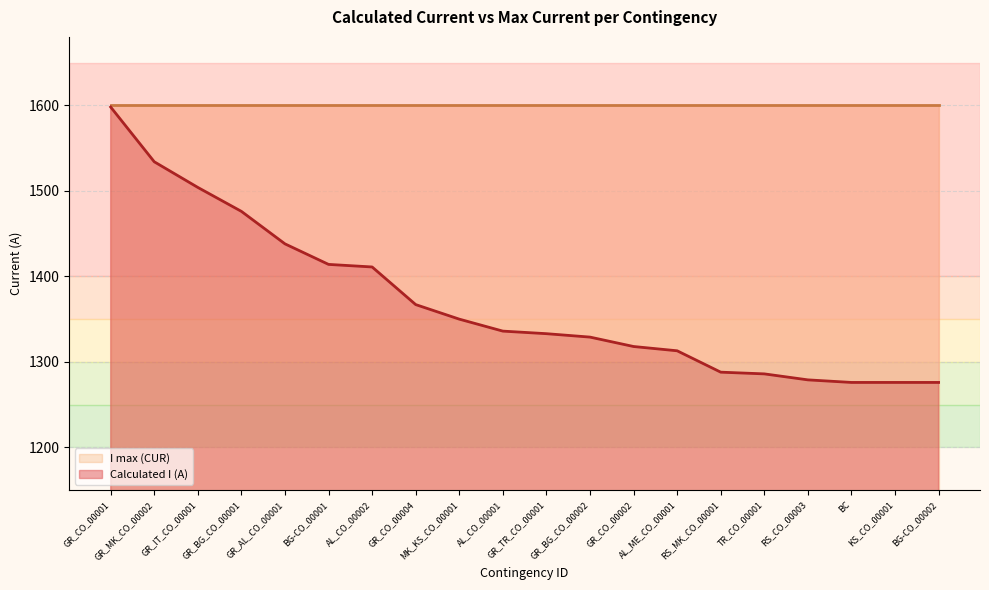

What is the label of the 11th point from the right?

AL_CO_00001